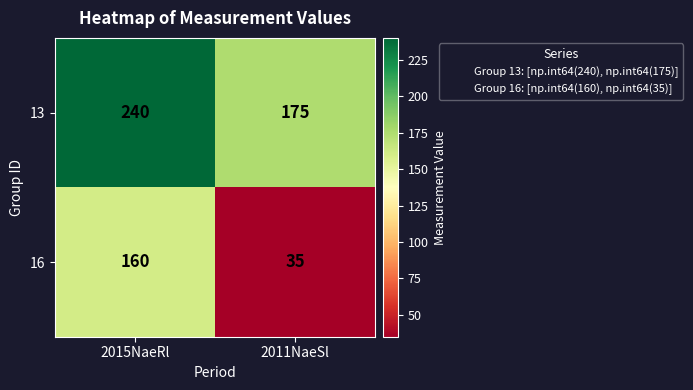

What is the sum of all 13 values?

415